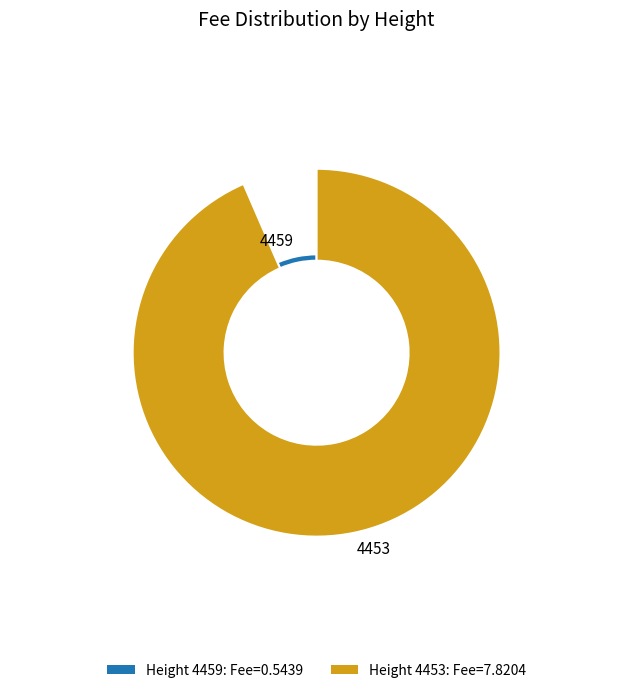

Which slice represents more than half of the pie?

4453